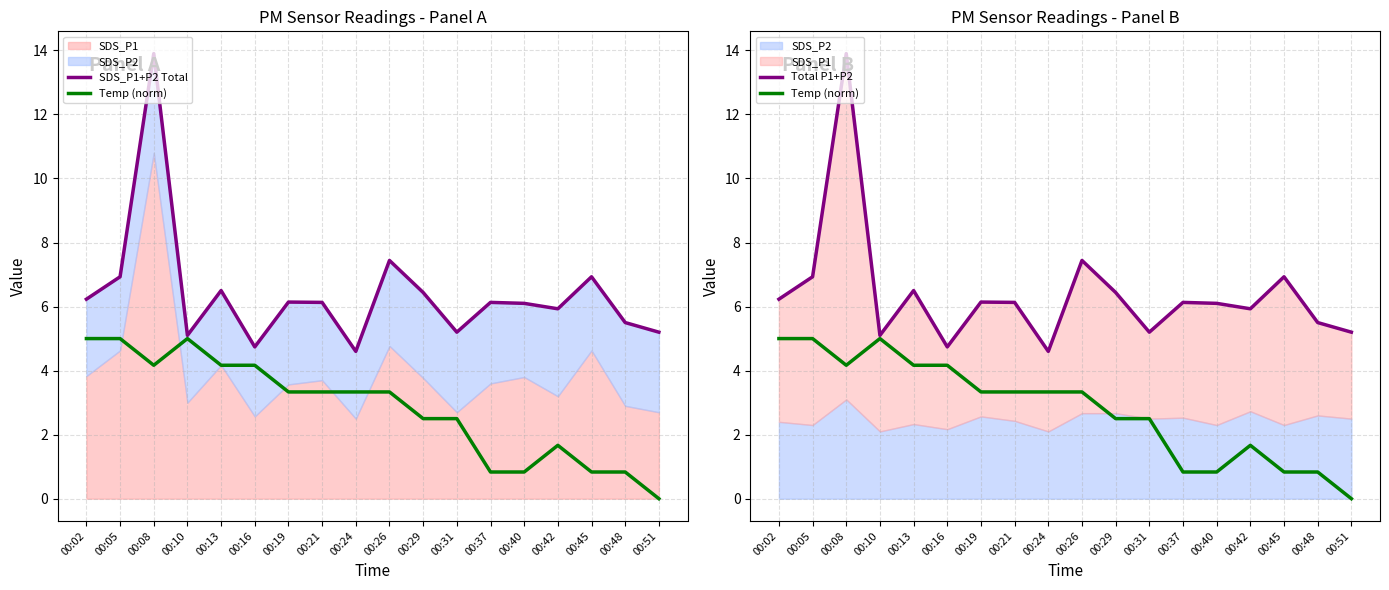

Which series has the largest total across all categories?

SDS_P1+P2 Total